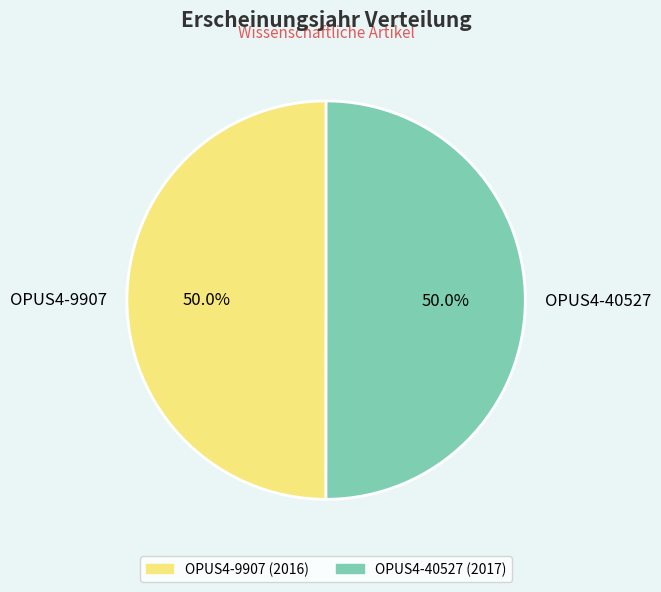

Count the number of slices in the pie.

2